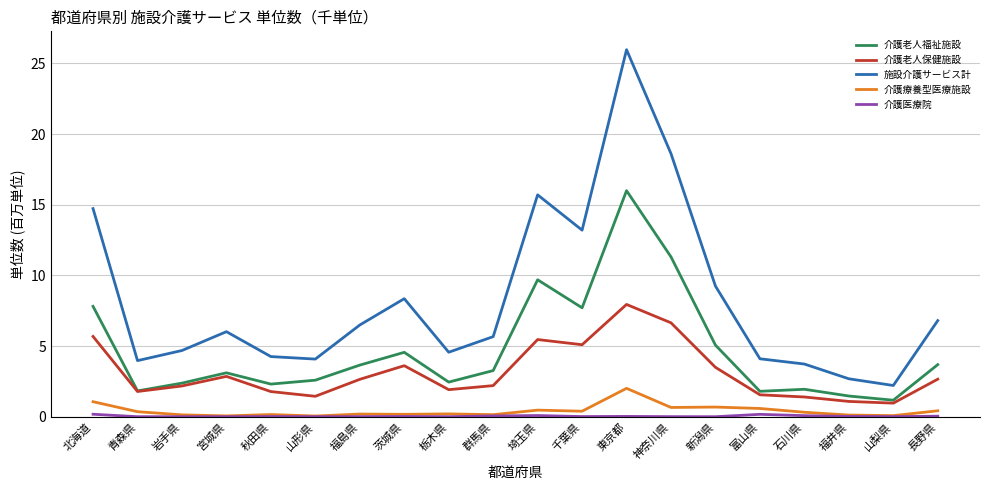

What is the highest value of the 介護療養型医療施設 series?

2.0